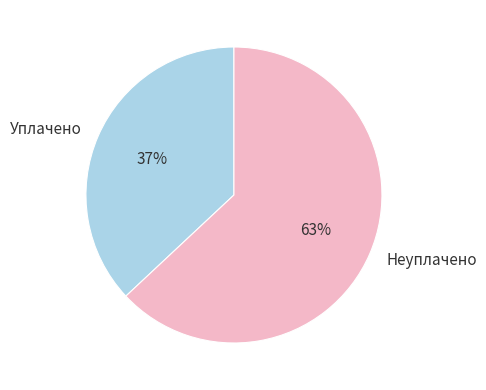

To the nearest percent, what is the difference between the largest and smallest slice percentages?

26%